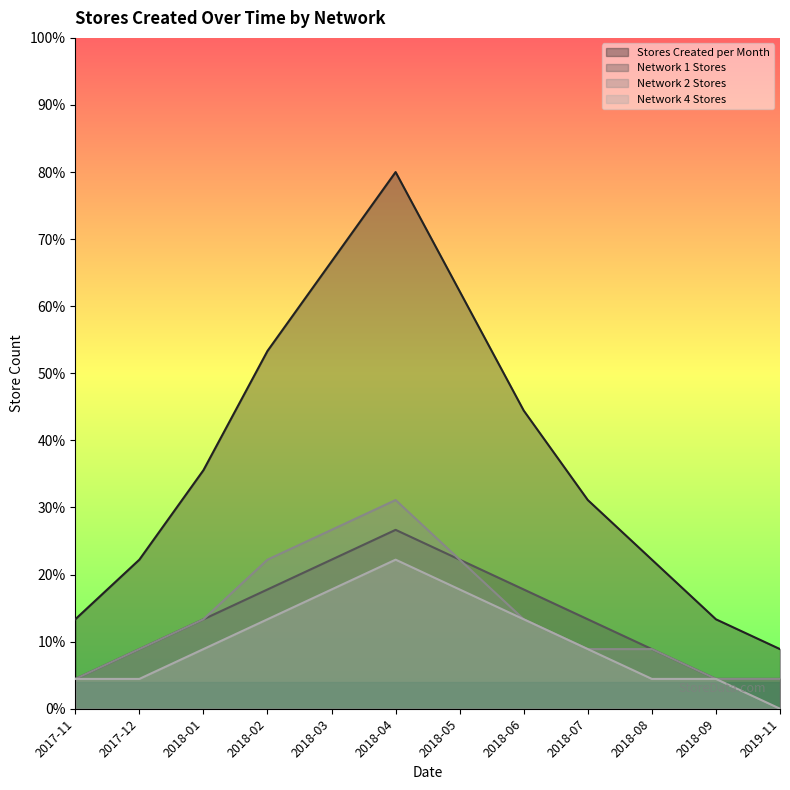

Count the number of data series in this chart.

4